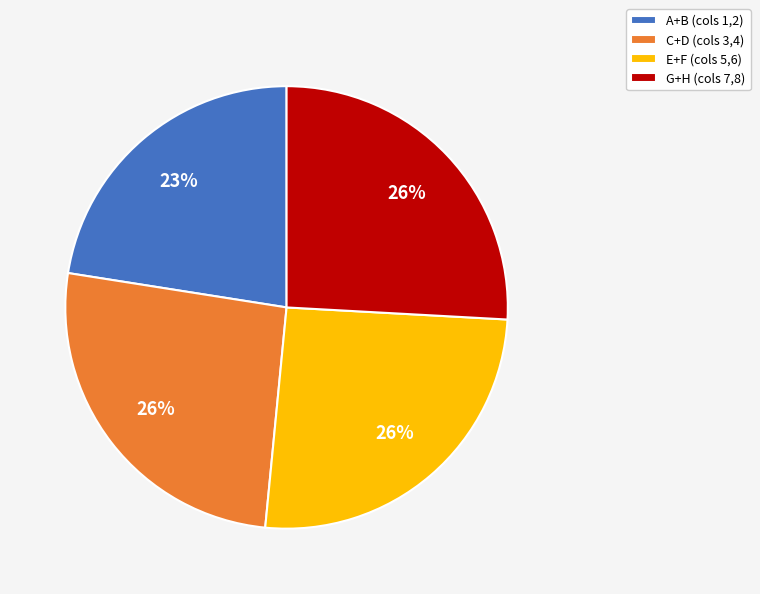

Does C+D (cols 3,4) account for over 50% of the chart?

No